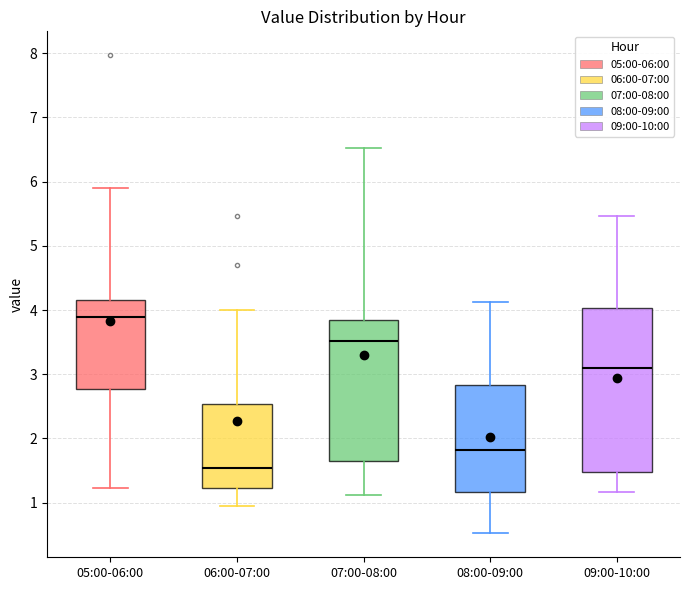

Which box is the tallest, from its lower edge to its upper edge?

09:00-10:00